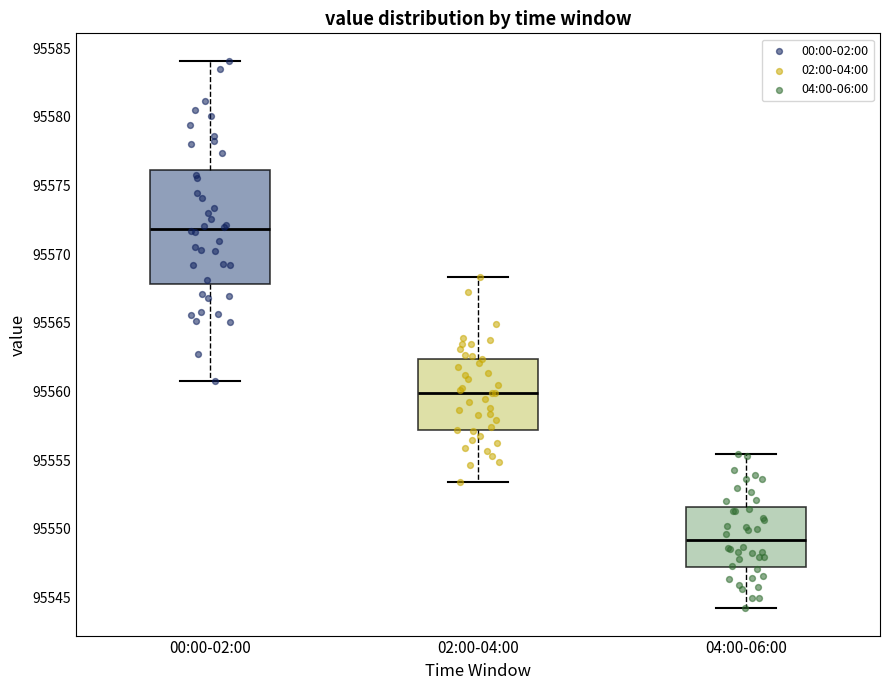

Reading left to right, transcribe this box plot: for each box, give where its median line is, the range the box spans, and where its two whiskers end, as read against the y-axis. The values are not printed on the chart, so give them approximately, as read against the axis.

00:00-02:00: median 95572.0, box 95568.0 to 95576.0, whiskers 95561.0 to 95584.0
02:00-04:00: median 95560.0, box 95557.0 to 95562.5, whiskers 95553.5 to 95568.5
04:00-06:00: median 95549.0, box 95547.0 to 95551.5, whiskers 95544.0 to 95555.5